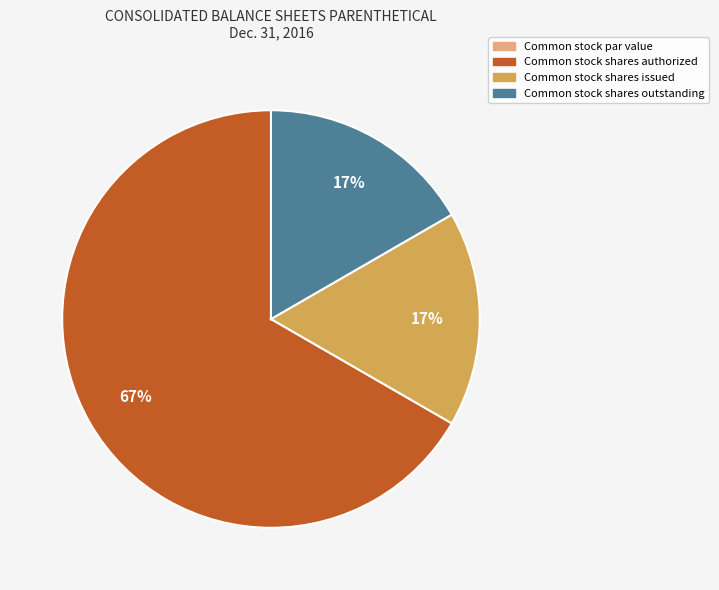

To the nearest percent, what percentage of the pie is Common stock shares issued?

17%